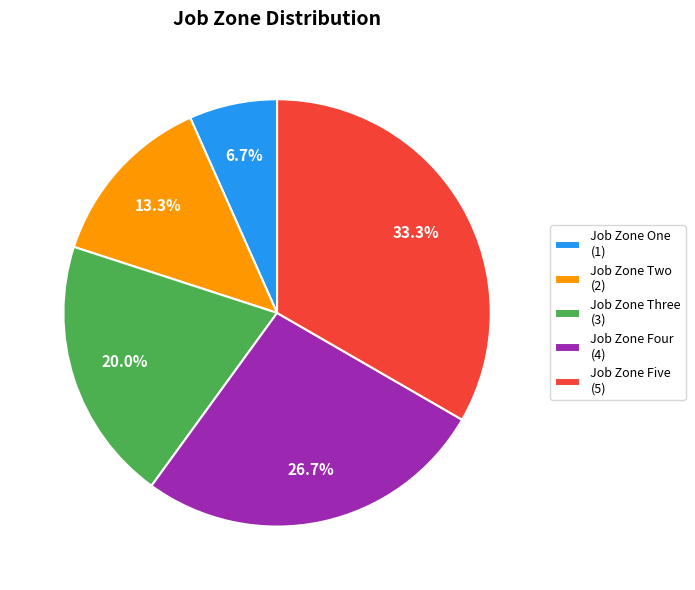

To the nearest percent, what is the difference between the Job Zone Three and Job Zone One slice percentages?

13%